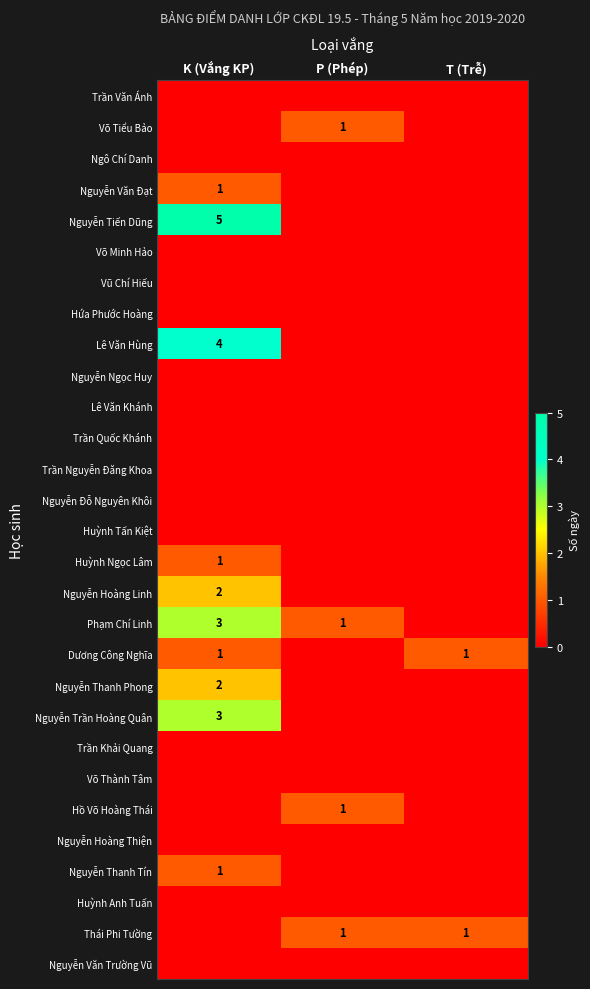

Which series has the widest spread of values?

Nguyễn Tiến Dũng